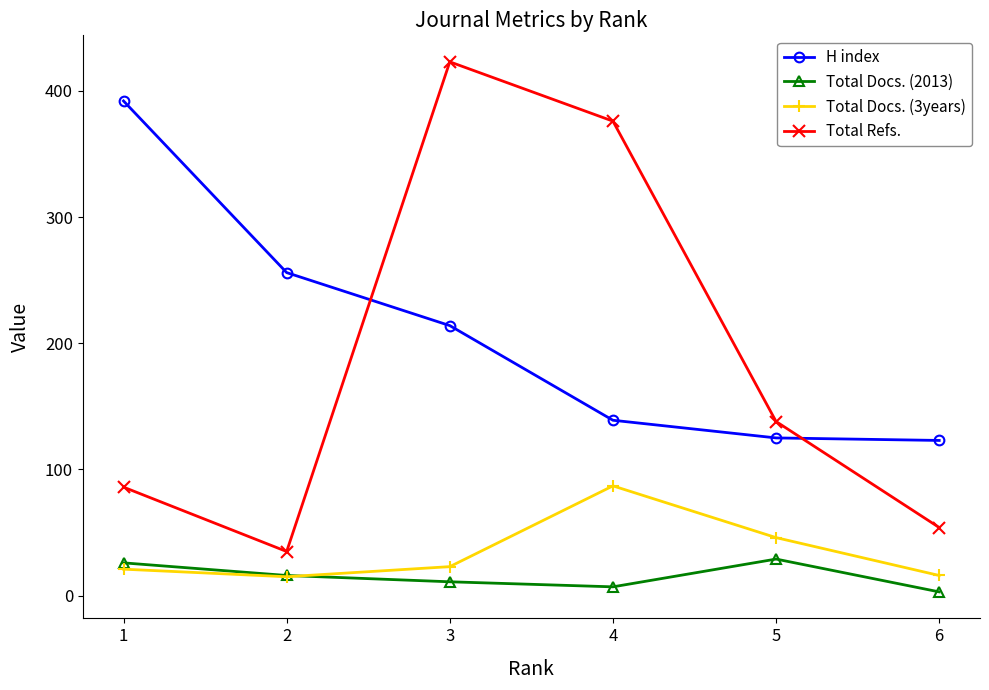

True or false: H index and Total Docs. (3years) intersect in this chart.

False